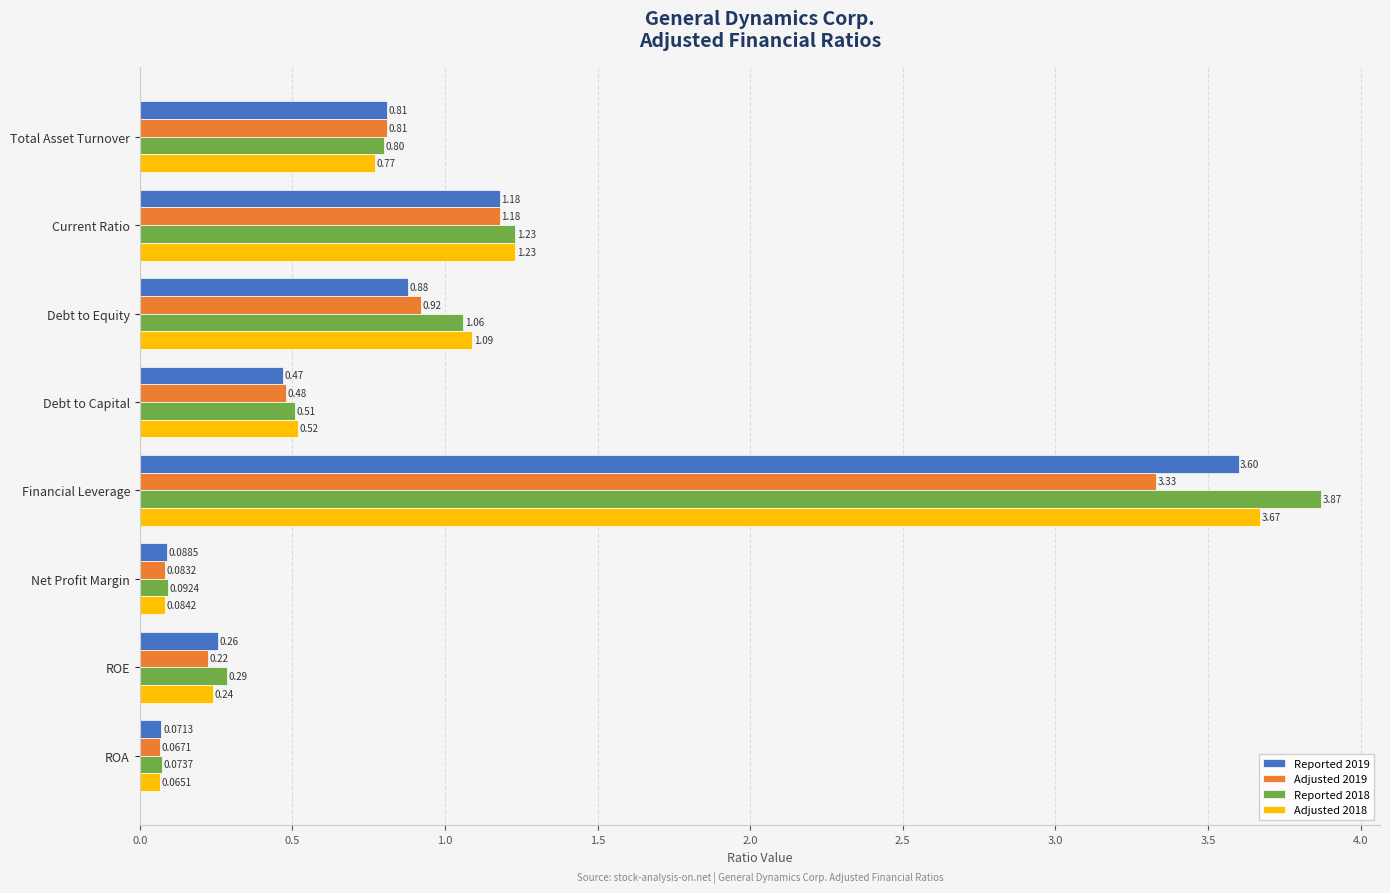

Between Current Ratio and Financial Leverage, which series saw the biggest shift?

Reported 2018